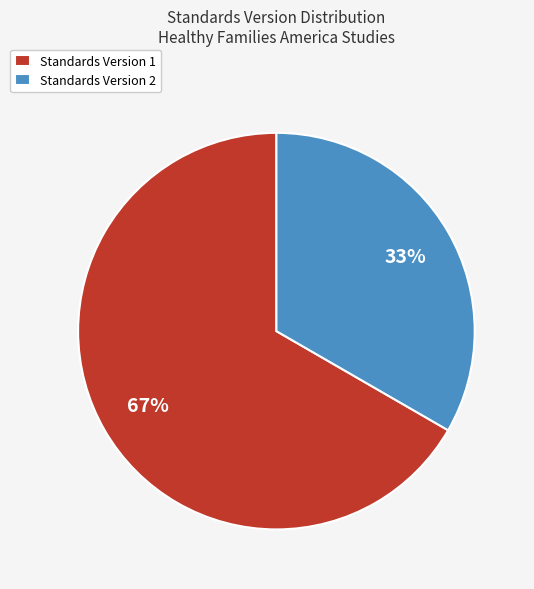

Which slice is the smallest?

Standards Version 2